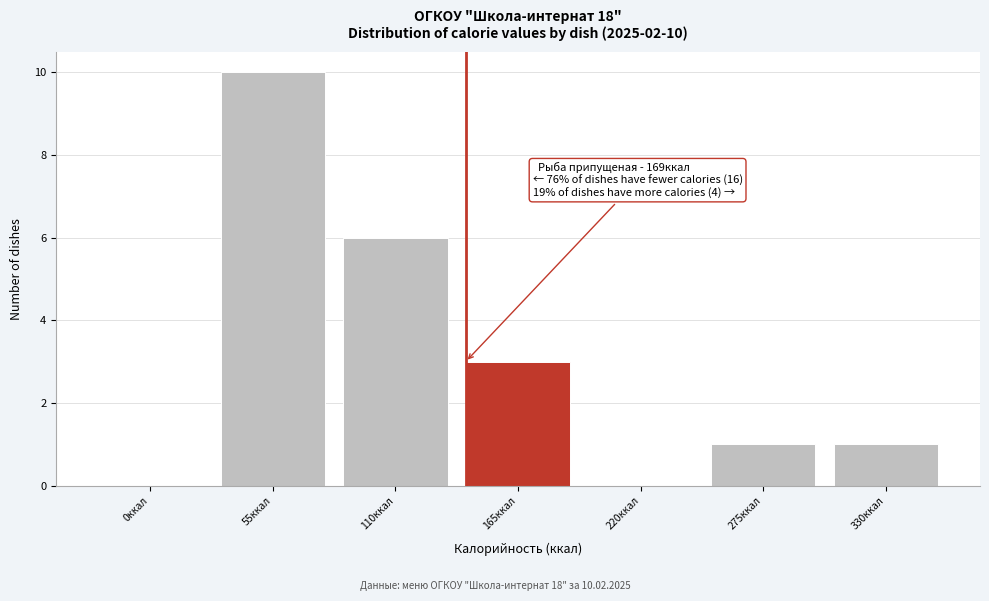

Reading right to left, what are all the values shown in this chart?

330ккал=1	275ккал=1	220ккал=0	165ккал=3	110ккал=6	55ккал=10	0ккал=0